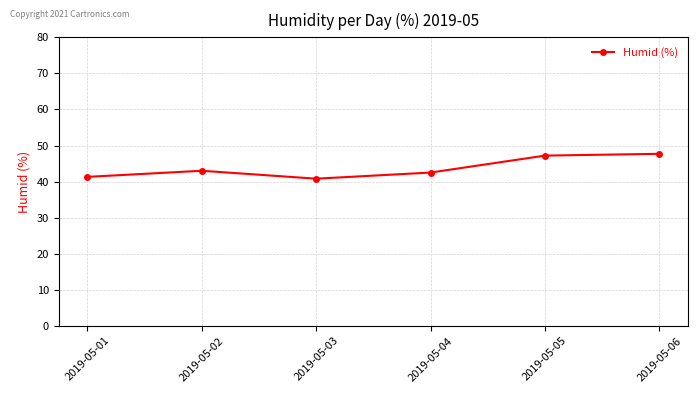

How many values are below 43?

3